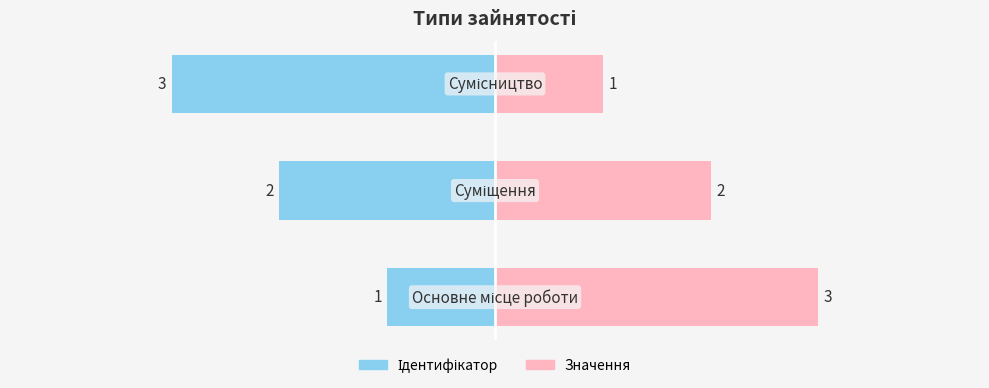

Count the number of categories in the chart.

3